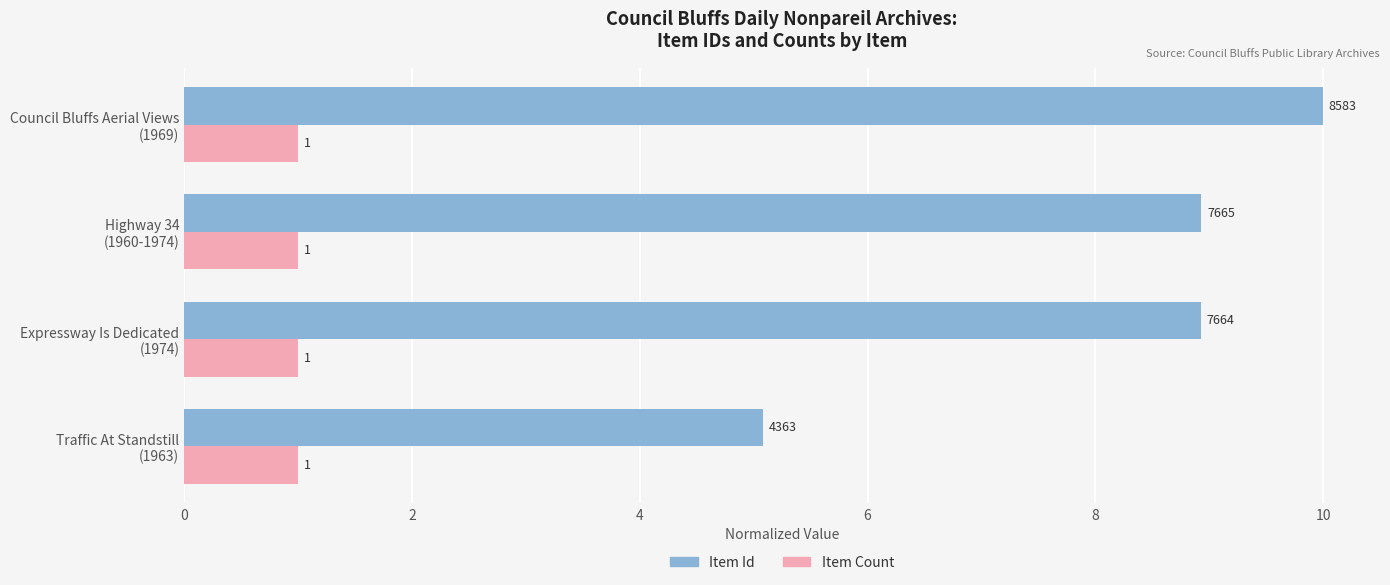

How many values in the Item Id series exceed 8?

3